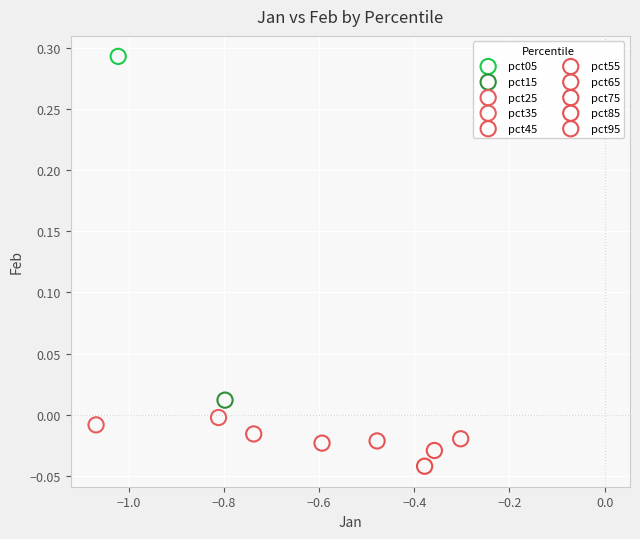

What are all the series names shown in the legend?

pct05, pct15, pct25, pct35, pct45, pct55, pct65, pct75, pct85, pct95